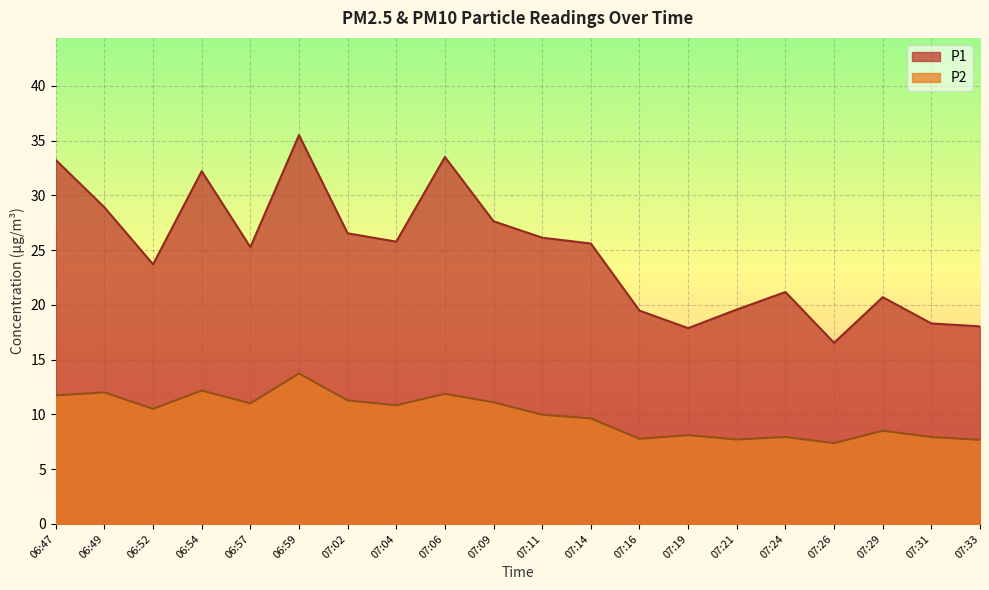

How many interior local valleys does the P2 series have?

6